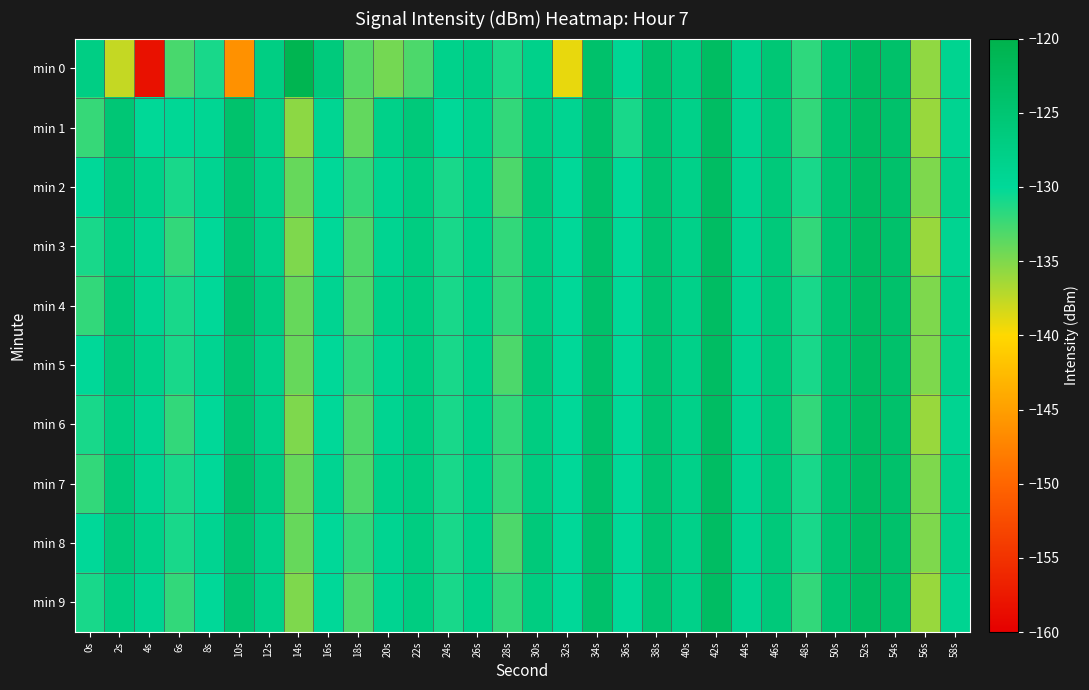

Reading left to right, list all the values displayed in this chart.

min 0: 0s=-127.4	2s=-137.7	4s=-158.2	6s=-132.8	8s=-131.0	10s=-146.2	12s=-127.2	14s=-120.8	16s=-126.3	18s=-133.3	20s=-134.6	22s=-133.0	24s=-128.4	26s=-127.4	28s=-131.1	30s=-128.1	32s=-139.1	34s=-124.0	36s=-129.5	38s=-124.4	40s=-127.1	42s=-122.9	44s=-128.5	46s=-125.4	48s=-131.8	50s=-125.3	52s=-122.8	54s=-124.0	56s=-135.7	58s=-128.8
min 1: 0s=-132.1	2s=-125.3	4s=-129.9	6s=-129.6	8s=-129.4	10s=-124.2	12s=-127.9	14s=-135.5	16s=-129.2	18s=-133.9	20s=-128.0	22s=-126.0	24s=-130.0	26s=-128.0	28s=-132.0	30s=-127.0	32s=-129.0	34s=-124.0	36s=-131.0	38s=-125.0	40s=-128.0	42s=-123.0	44s=-129.0	46s=-126.0	48s=-132.0	50s=-125.0	52s=-123.0	54s=-124.0	56s=-136.0	58s=-129.0
min 2: 0s=-130.0	2s=-126.0	4s=-128.0	6s=-131.0	8s=-129.0	10s=-125.0	12s=-128.0	14s=-134.0	16s=-130.0	18s=-132.0	20s=-129.0	22s=-127.0	24s=-131.0	26s=-128.0	28s=-133.0	30s=-126.0	32s=-130.0	34s=-124.0	36s=-130.0	38s=-125.0	40s=-128.0	42s=-123.0	44s=-129.0	46s=-126.0	48s=-131.0	50s=-125.0	52s=-123.0	54s=-124.0	56s=-135.0	58s=-128.0
min 3: 0s=-131.0	2s=-127.0	4s=-129.0	6s=-132.0	8s=-130.0	10s=-125.0	12s=-128.0	14s=-135.0	16s=-130.0	18s=-133.0	20s=-129.0	22s=-127.0	24s=-131.0	26s=-128.0	28s=-132.0	30s=-127.0	32s=-130.0	34s=-124.0	36s=-130.0	38s=-125.0	40s=-128.0	42s=-123.0	44s=-129.0	46s=-126.0	48s=-132.0	50s=-125.0	52s=-123.0	54s=-124.0	56s=-136.0	58s=-129.0
min 4: 0s=-132.0	2s=-126.0	4s=-129.0	6s=-131.0	8s=-130.0	10s=-124.0	12s=-127.0	14s=-134.0	16s=-129.0	18s=-133.0	20s=-128.0	22s=-127.0	24s=-131.0	26s=-128.0	28s=-132.0	30s=-127.0	32s=-130.0	34s=-124.0	36s=-130.0	38s=-125.0	40s=-128.0	42s=-123.0	44s=-129.0	46s=-126.0	48s=-131.0	50s=-125.0	52s=-123.0	54s=-124.0	56s=-135.0	58s=-128.0
min 5: 0s=-130.0	2s=-126.0	4s=-128.0	6s=-131.0	8s=-129.0	10s=-125.0	12s=-128.0	14s=-134.0	16s=-130.0	18s=-132.0	20s=-129.0	22s=-127.0	24s=-131.0	26s=-128.0	28s=-133.0	30s=-126.0	32s=-130.0	34s=-124.0	36s=-130.0	38s=-125.0	40s=-128.0	42s=-123.0	44s=-129.0	46s=-126.0	48s=-131.0	50s=-125.0	52s=-123.0	54s=-124.0	56s=-135.0	58s=-128.0
min 6: 0s=-131.0	2s=-127.0	4s=-129.0	6s=-132.0	8s=-130.0	10s=-125.0	12s=-128.0	14s=-135.0	16s=-130.0	18s=-133.0	20s=-129.0	22s=-127.0	24s=-131.0	26s=-128.0	28s=-132.0	30s=-127.0	32s=-130.0	34s=-124.0	36s=-130.0	38s=-125.0	40s=-128.0	42s=-123.0	44s=-129.0	46s=-126.0	48s=-132.0	50s=-125.0	52s=-123.0	54s=-124.0	56s=-136.0	58s=-129.0
min 7: 0s=-132.0	2s=-126.0	4s=-129.0	6s=-131.0	8s=-130.0	10s=-124.0	12s=-127.0	14s=-134.0	16s=-129.0	18s=-133.0	20s=-128.0	22s=-127.0	24s=-131.0	26s=-128.0	28s=-132.0	30s=-127.0	32s=-130.0	34s=-124.0	36s=-130.0	38s=-125.0	40s=-128.0	42s=-123.0	44s=-129.0	46s=-126.0	48s=-131.0	50s=-125.0	52s=-123.0	54s=-124.0	56s=-135.0	58s=-128.0
min 8: 0s=-130.0	2s=-126.0	4s=-128.0	6s=-131.0	8s=-129.0	10s=-125.0	12s=-128.0	14s=-134.0	16s=-130.0	18s=-132.0	20s=-129.0	22s=-127.0	24s=-131.0	26s=-128.0	28s=-133.0	30s=-126.0	32s=-130.0	34s=-124.0	36s=-130.0	38s=-125.0	40s=-128.0	42s=-123.0	44s=-129.0	46s=-126.0	48s=-131.0	50s=-125.0	52s=-123.0	54s=-124.0	56s=-135.0	58s=-128.0
min 9: 0s=-131.0	2s=-127.0	4s=-129.0	6s=-132.0	8s=-130.0	10s=-125.0	12s=-128.0	14s=-135.0	16s=-130.0	18s=-133.0	20s=-129.0	22s=-127.0	24s=-131.0	26s=-128.0	28s=-132.0	30s=-127.0	32s=-130.0	34s=-124.0	36s=-130.0	38s=-125.0	40s=-128.0	42s=-123.0	44s=-129.0	46s=-126.0	48s=-132.0	50s=-125.0	52s=-123.0	54s=-124.0	56s=-136.0	58s=-129.0